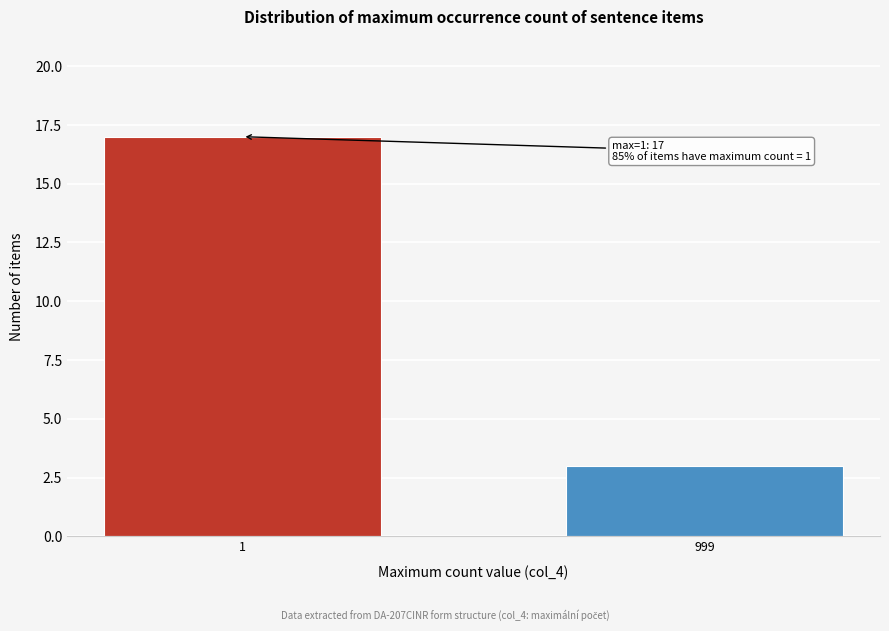

Reading left to right, what are all the values shown in this chart?

17	3